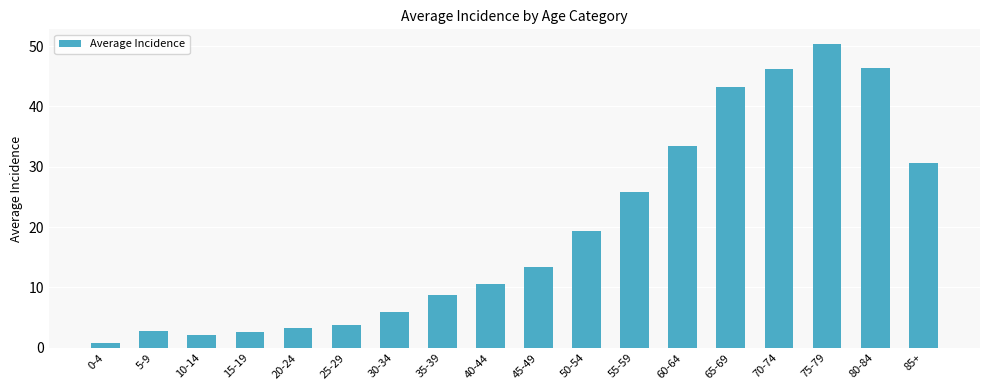

What is the label of the 7th bar from the right?

55-59